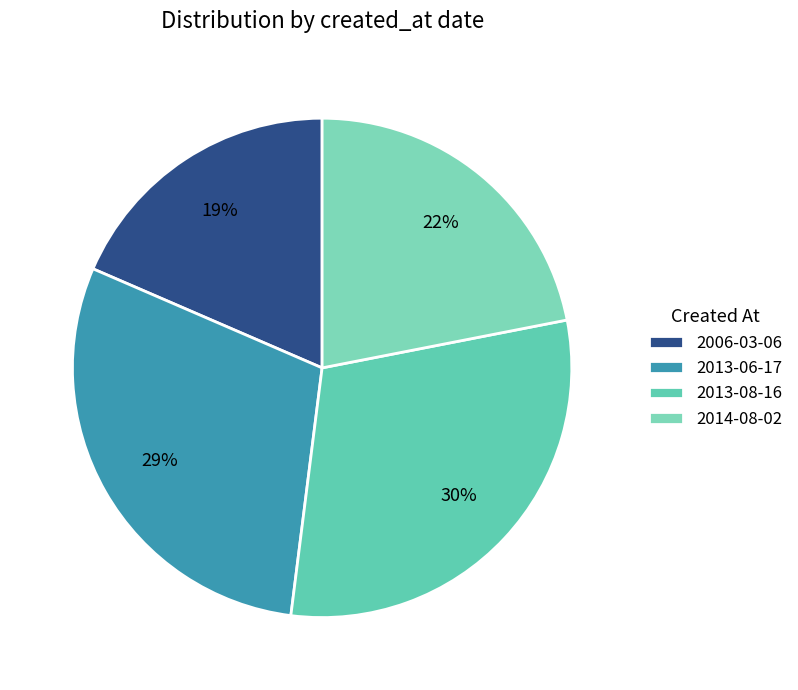

Count the number of slices in the pie.

4